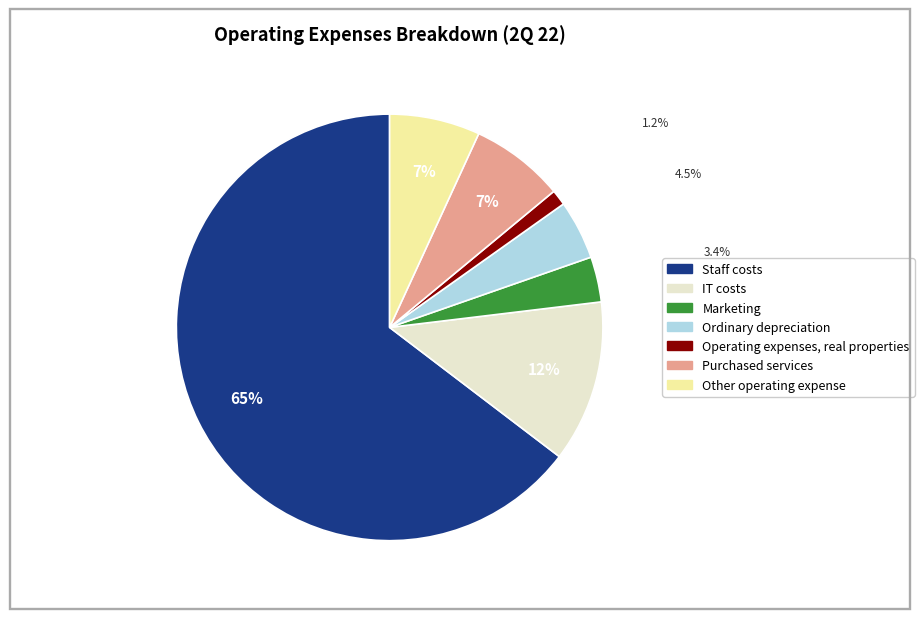

Which category has the smallest portion of the pie?

Operating expenses, real properties